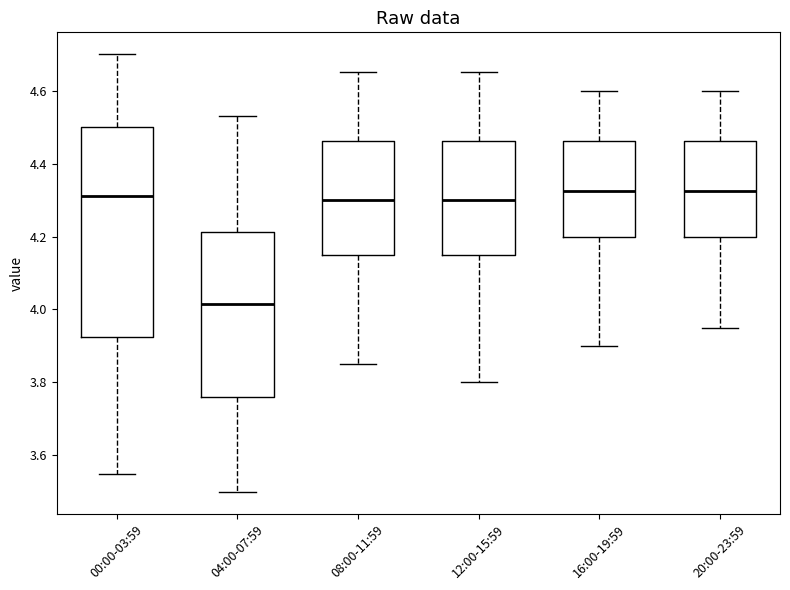

Reading left to right, transcribe this box plot: for each box, give where its median line is, the range the box spans, and where its two whiskers end, as read against the y-axis. The values are not printed on the chart, so give them approximately, as read against the axis.

00:00-03:59: median 4.32, box 3.92 to 4.50, whiskers 3.56 to 4.70
04:00-07:59: median 4.02, box 3.76 to 4.22, whiskers 3.50 to 4.54
08:00-11:59: median 4.30, box 4.16 to 4.46, whiskers 3.86 to 4.66
12:00-15:59: median 4.30, box 4.16 to 4.46, whiskers 3.80 to 4.66
16:00-19:59: median 4.32, box 4.20 to 4.46, whiskers 3.90 to 4.60
20:00-23:59: median 4.32, box 4.20 to 4.46, whiskers 3.96 to 4.60